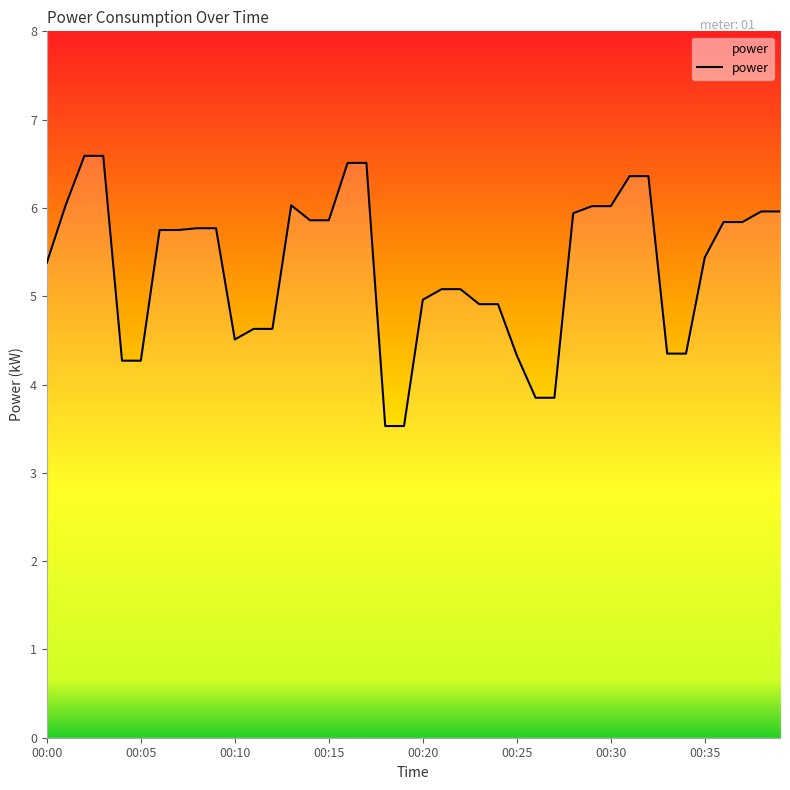

How many lines are shown in the chart?

1